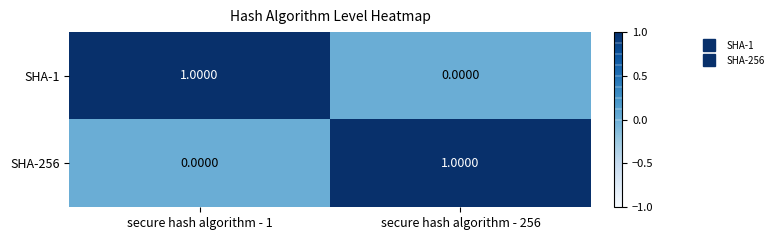

What is the difference between the highest and lowest values at secure hash algorithm - 1?

1